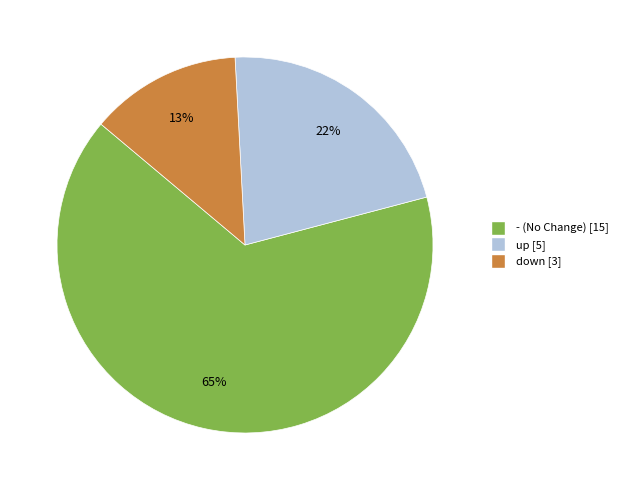

Is down the majority of the pie?

No